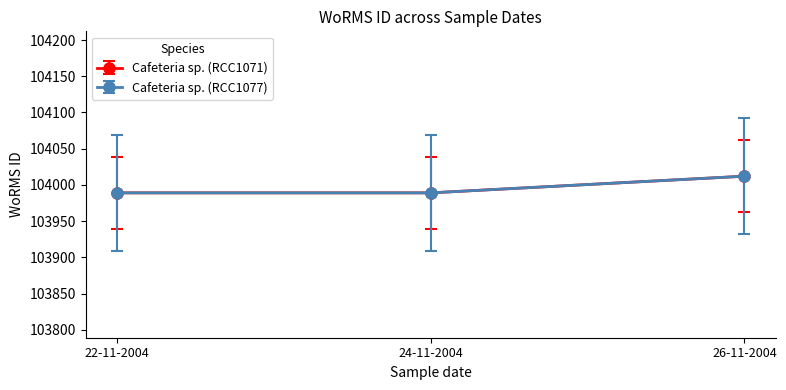

Is this an area chart (filled region under the line)?

No